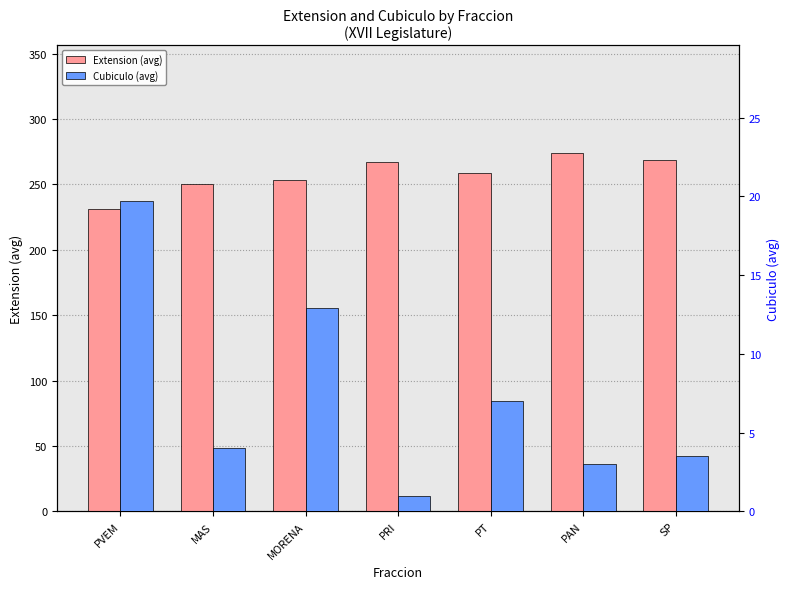

Reading left to right, transcribe all the data shown in this chart.

Extension (avg): PVEM=231.0	MAS=250.0	MORENA=253.0	PRI=267.0	PT=259.0	PAN=274.0	SP=268.5
Cubiculo (avg): PVEM=19.7	MAS=4.0	MORENA=12.9	PRI=1.0	PT=7.0	PAN=3.0	SP=3.5